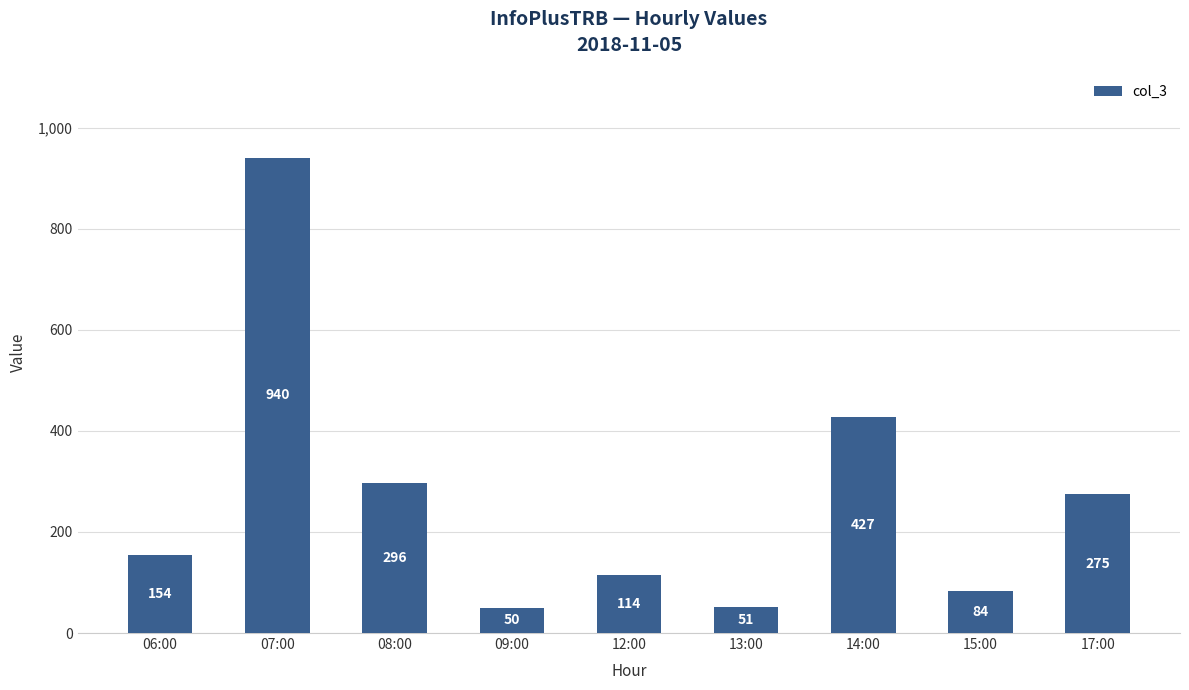

Count the number of categories in the chart.

9